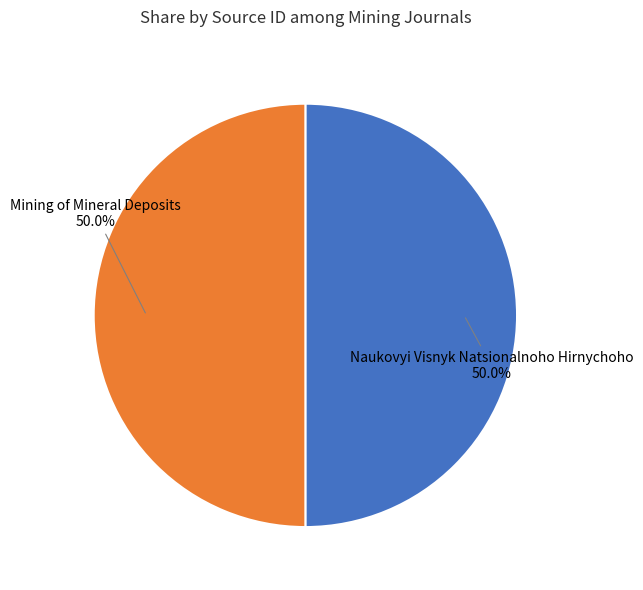

How many slices are in this pie chart?

2